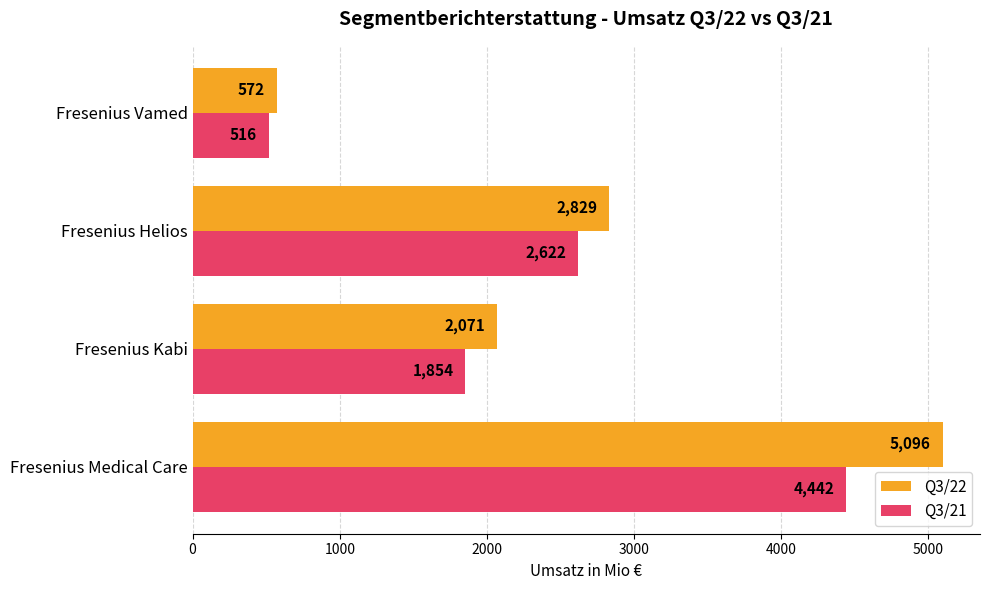

What is the greatest value displayed?

5096